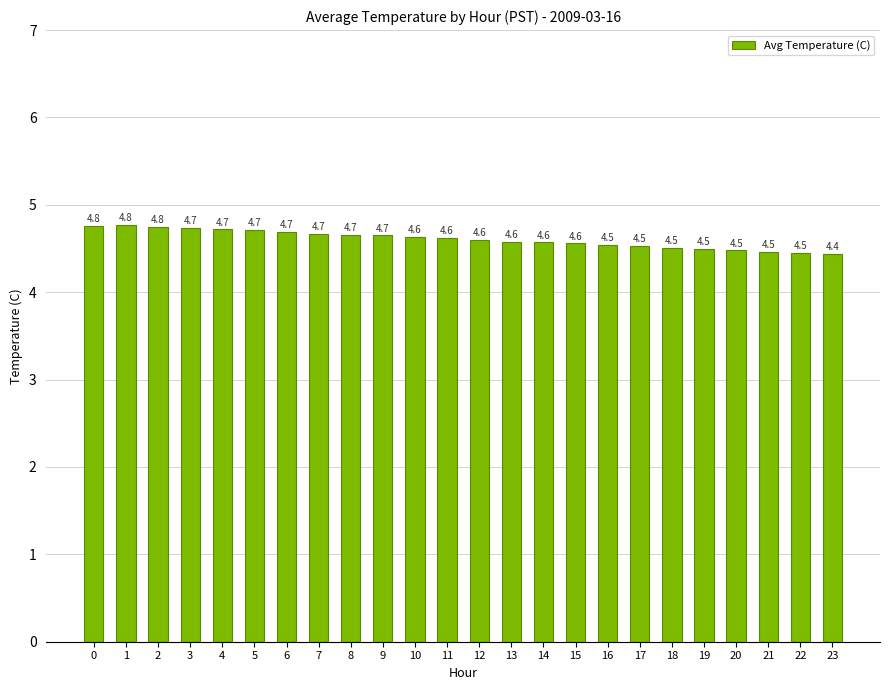

What is the sum of all values?

110.6